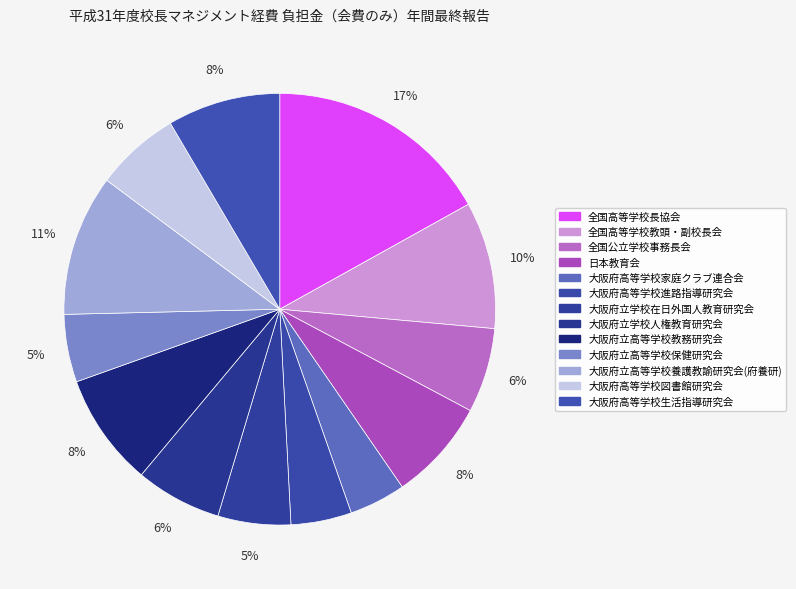

True or false: 大阪府高等学校図書館研究会 accounts for 12% of the total.

False